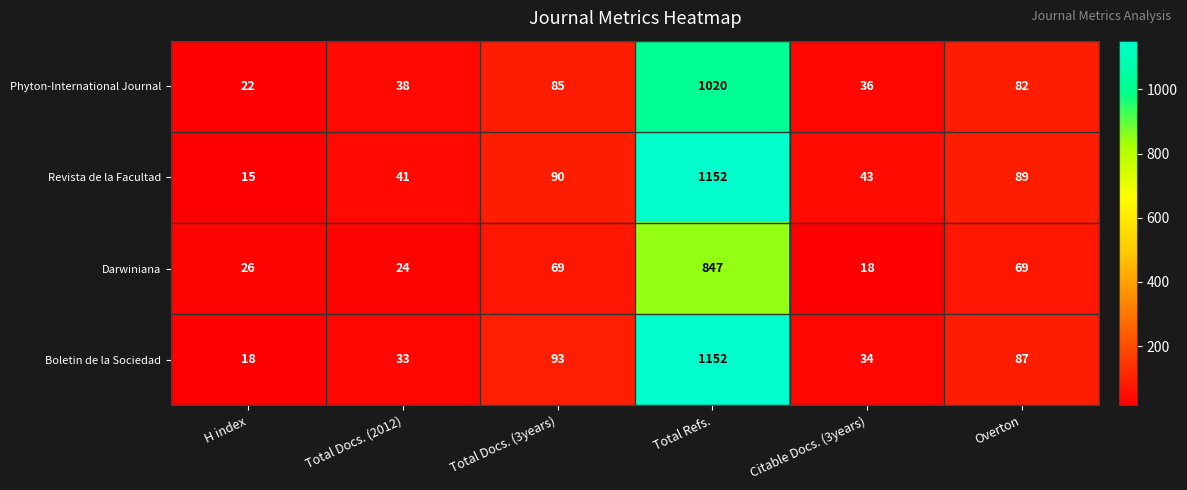

True or false: Phyton-International Journal has a value of 85 at Total Docs. (3years).

True